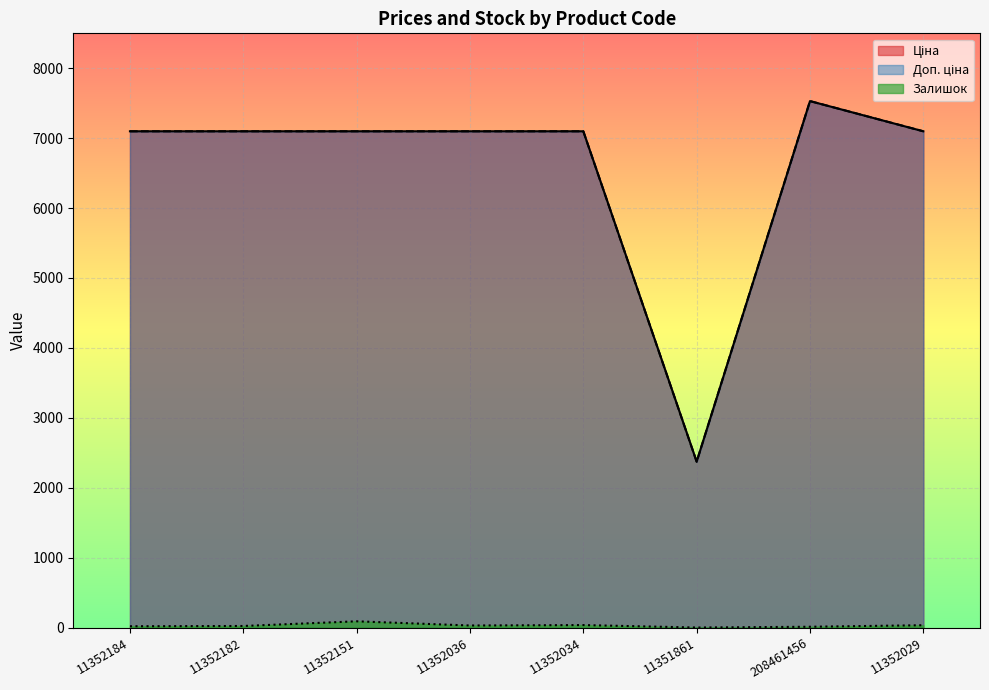

True or false: Ціна has more than 0 points higher than both neighbors.

True